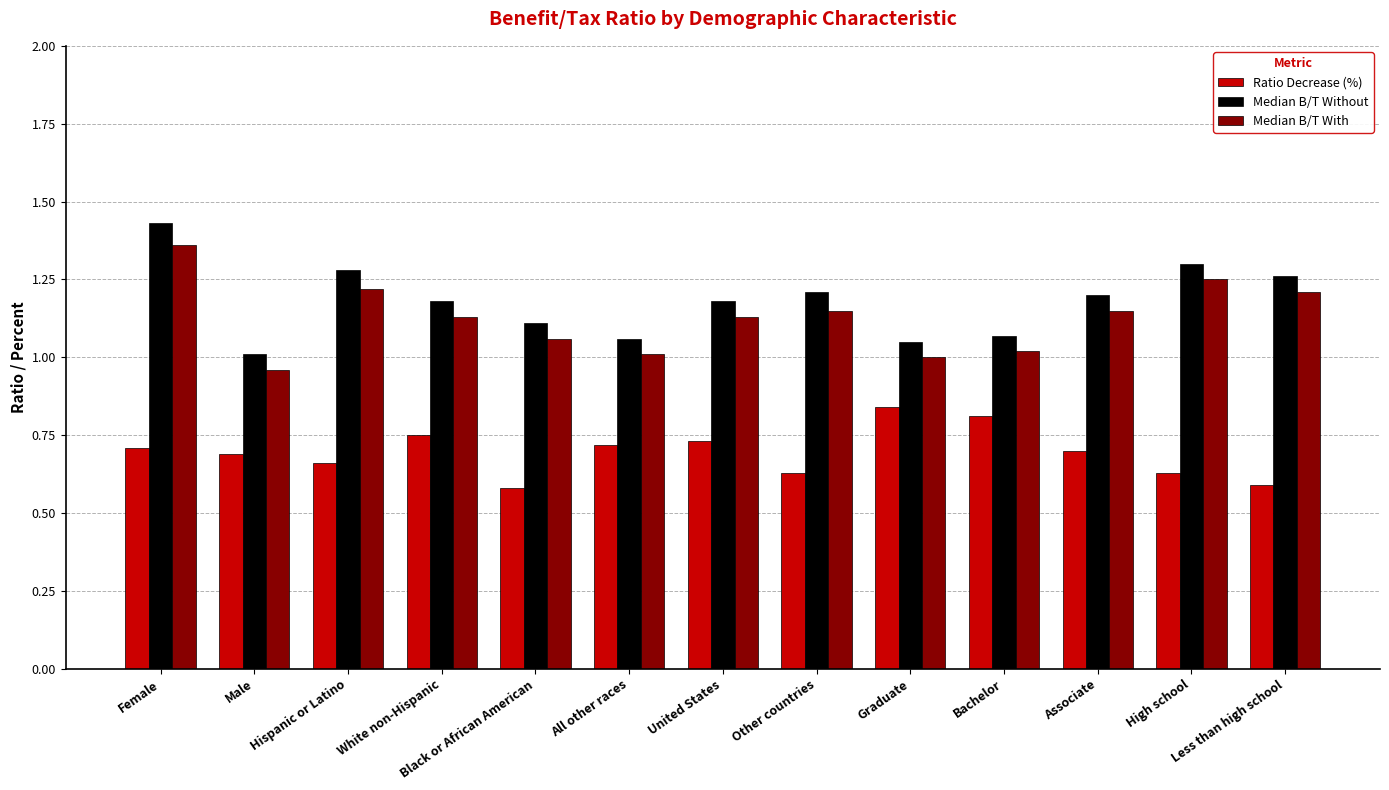

Which series has the widest spread of values?

Median B/T Without